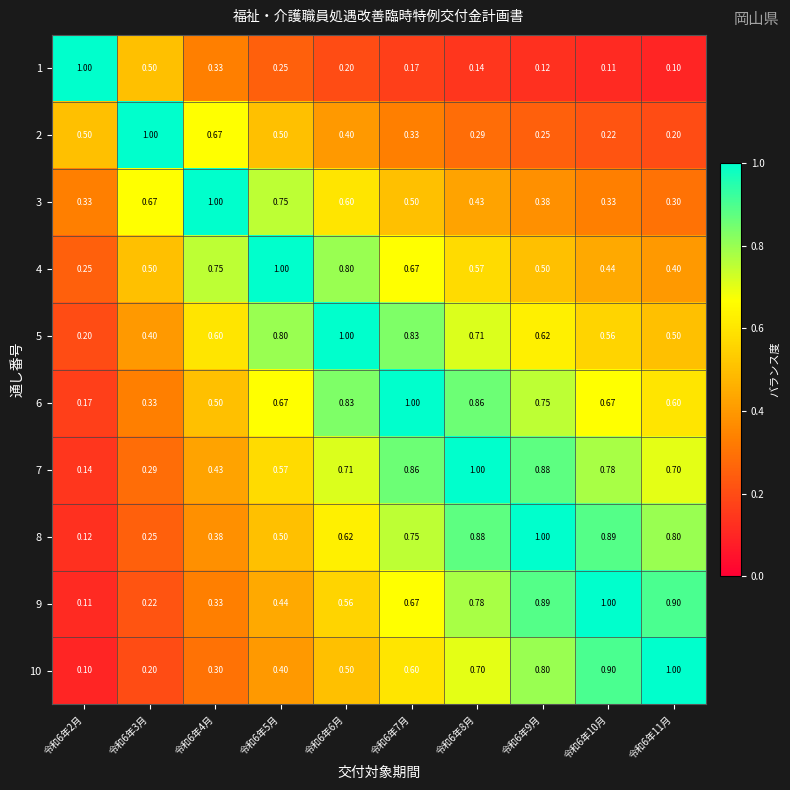

Is the value of 10 at 令和6年2月 greater than the value of 3 at 令和6年5月?

No